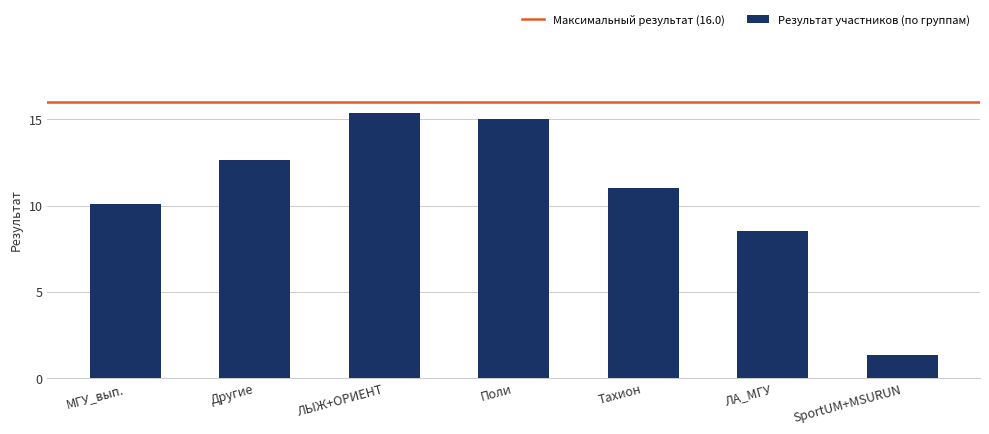

What is the average value?

10.6